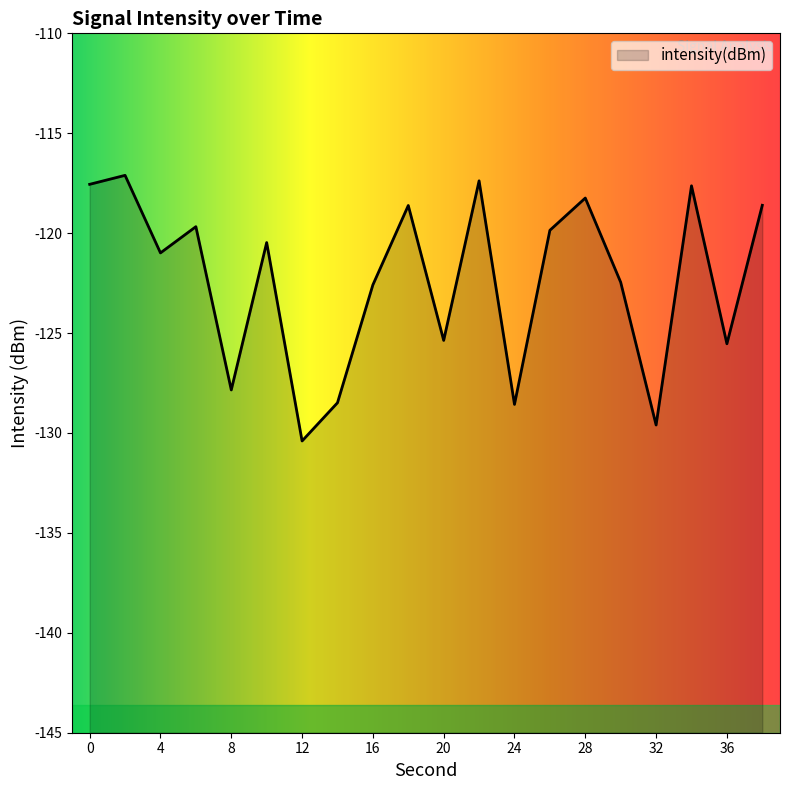

Reading left to right, extract all data points from this chart.

-117.6	-117.1	-121.0	-119.7	-127.8	-120.5	-130.4	-128.5	-122.6	-118.6	-125.4	-117.4	-128.6	-119.9	-118.2	-122.5	-129.6	-117.6	-125.5	-118.6